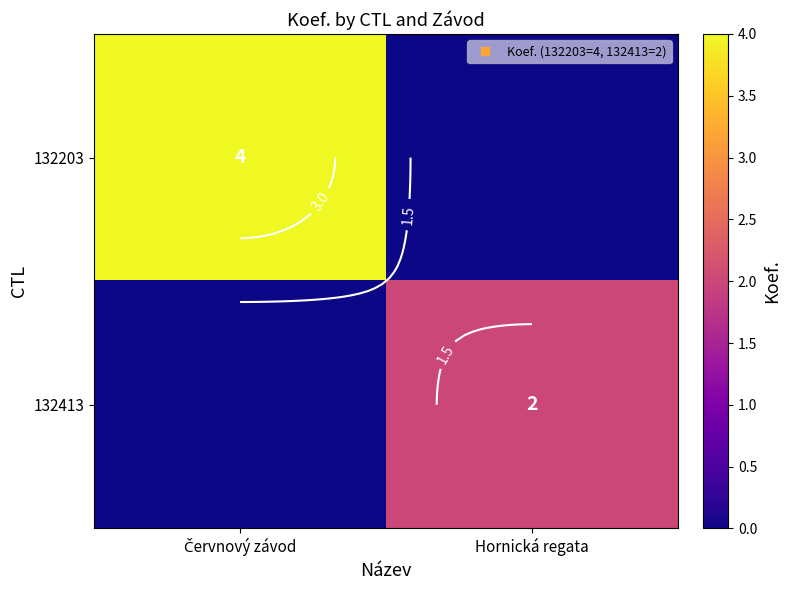

What is the difference between the maximum and minimum values in the 132203 series?

4